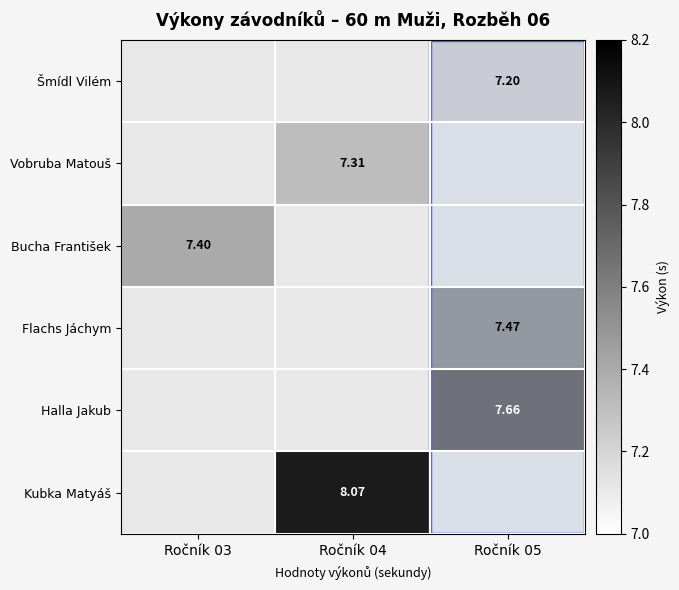

Is the value of Šmídl Vilém at Ročník 05 greater than the value of Vobruba Matouš at Ročník 04?

No